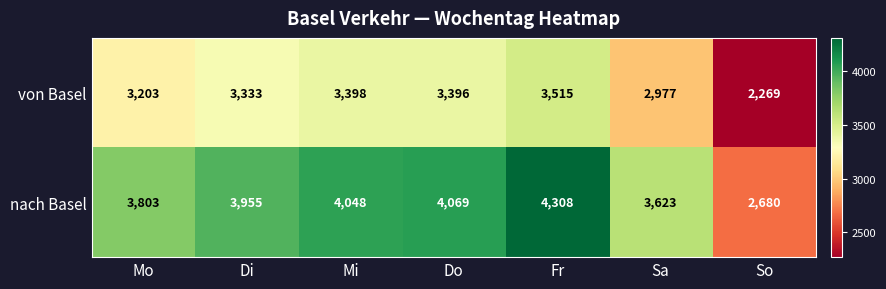

True or false: von Basel has a value of 5287 at Do.

False